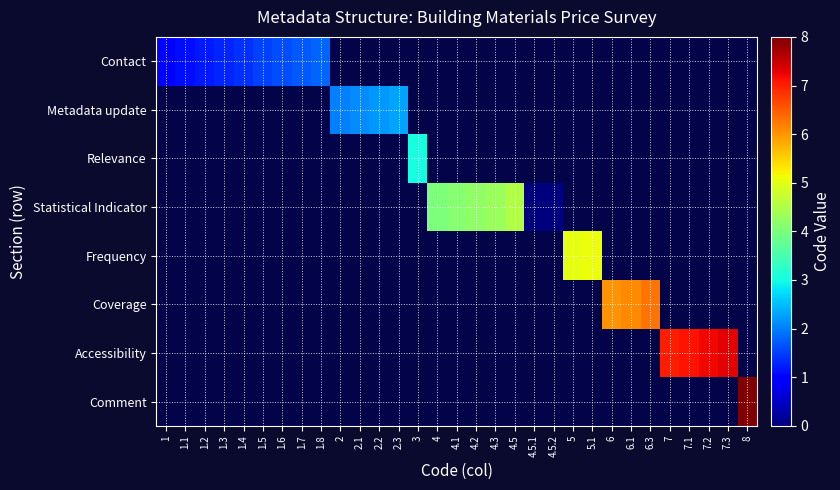

Is the value of Comment at 4.1 greater than the value of Frequency at 7.1?

No